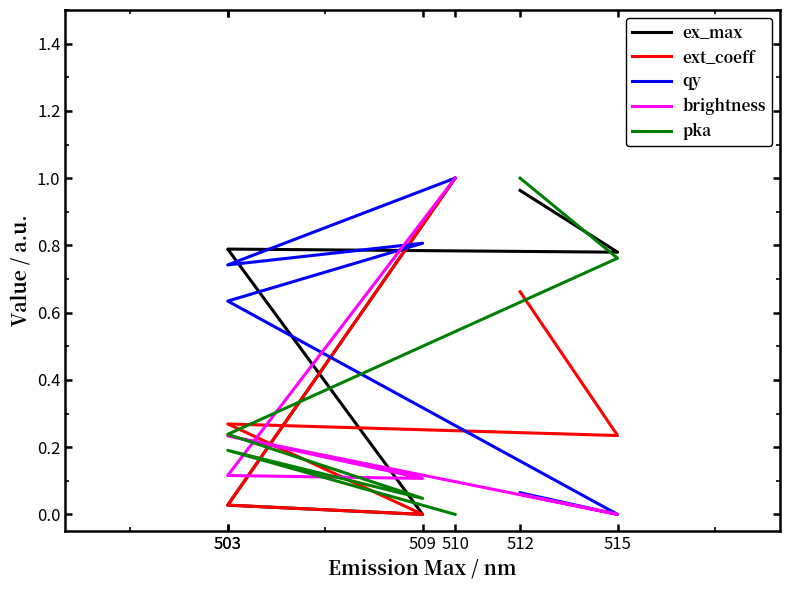

Which label corresponds to the smallest value in the chart?

509